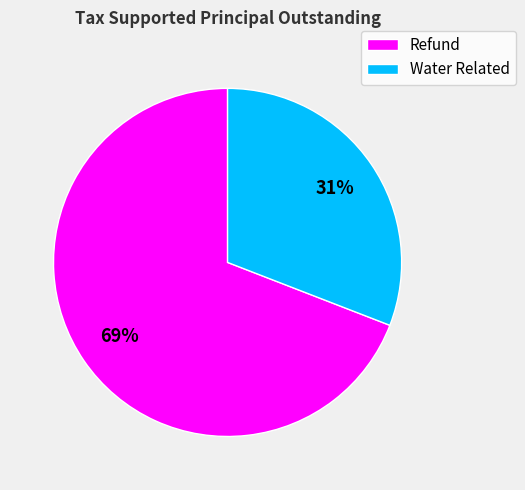

What is the ratio of the value at Water Related to the value at Refund?

0.4